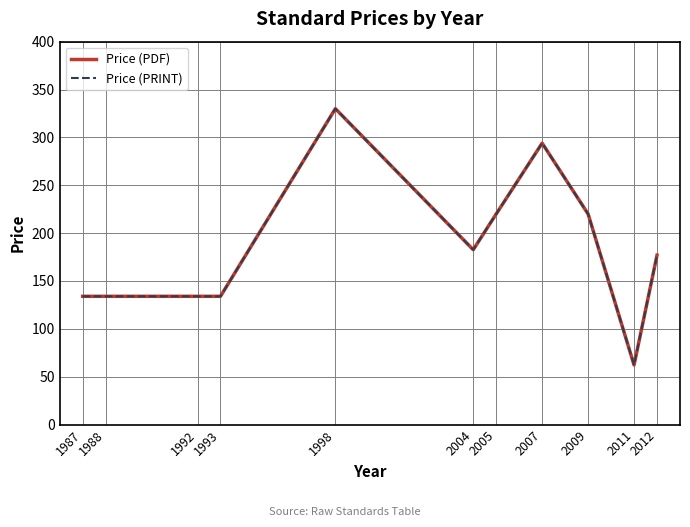

Which series has the largest range (max minus min)?

Price (PDF)